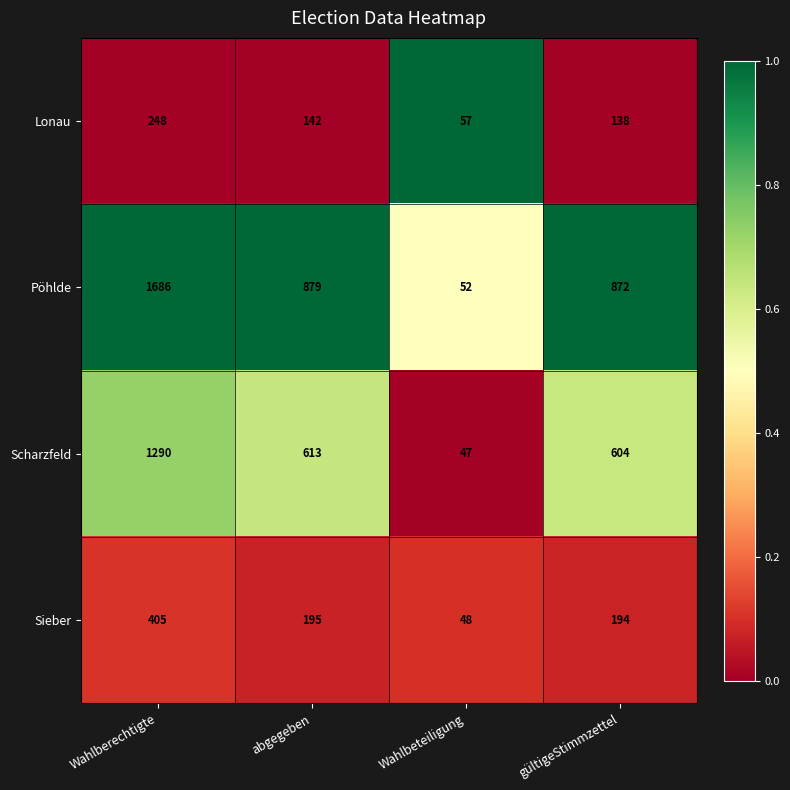

Reading left to right, list all the values displayed in this chart.

Lonau: 248	142	57	138
Pöhlde: 1686	879	52	872
Scharzfeld: 1290	613	47	604
Sieber: 405	195	48	194